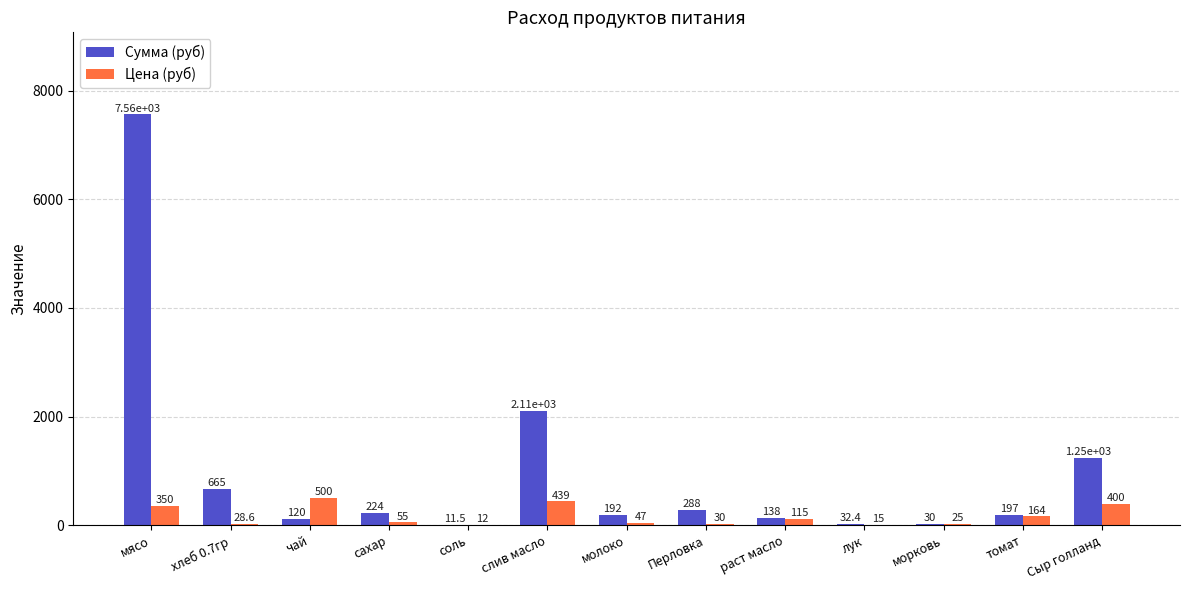

What is the approximate value of Сумма (руб) at Сыр голланд?

1248.0